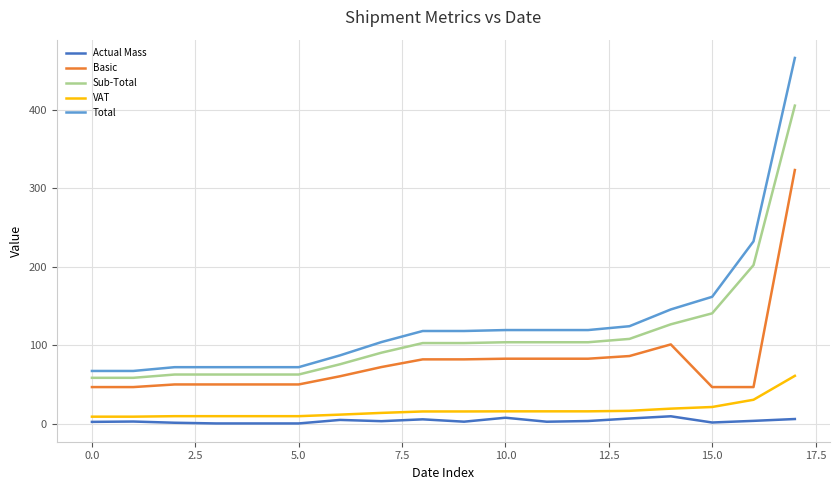

List the series in order of their peak value, lowest first.

Actual Mass, VAT, Basic, Sub-Total, Total